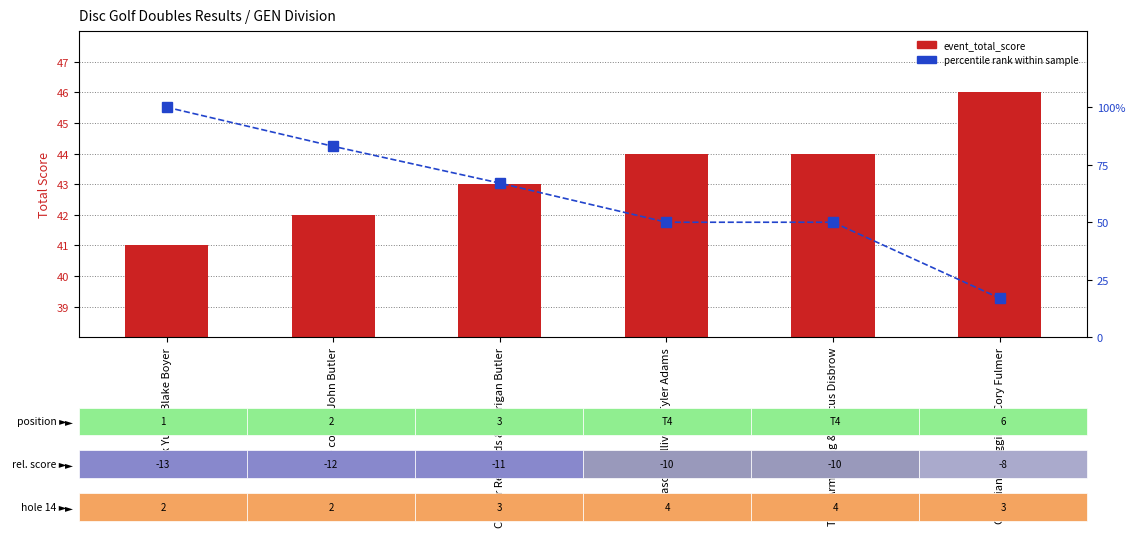

What is the greatest value displayed?

100